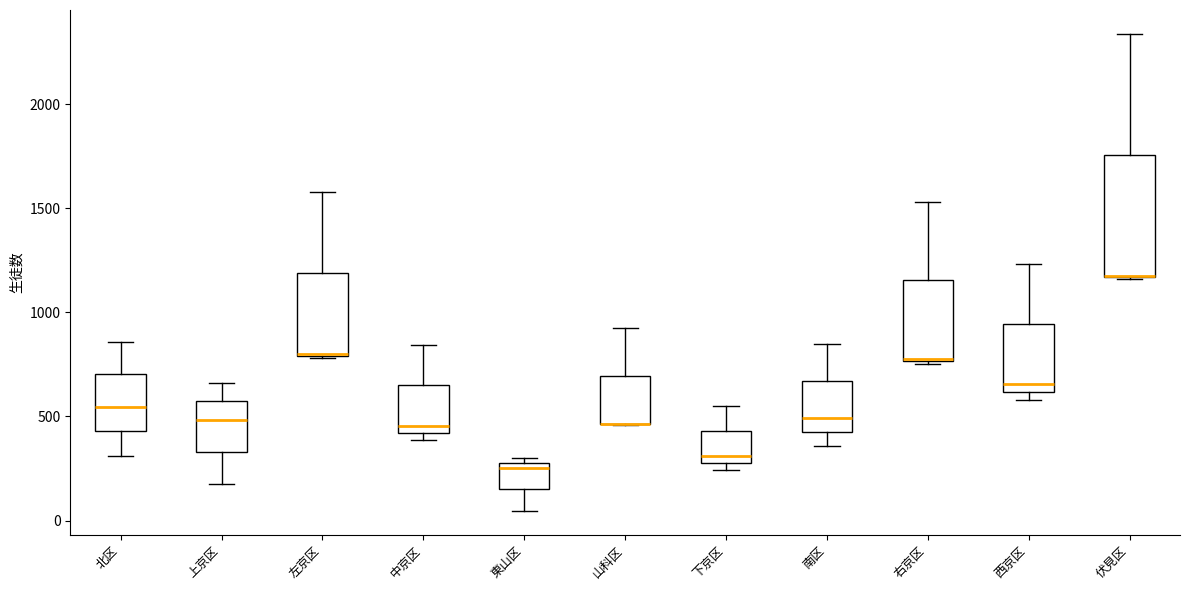

Reading left to right, transcribe this box plot: for each box, give where its median line is, the range the box spans, and where its two whiskers end, as read against the y-axis. The values are not printed on the chart, so give them approximately, as read against the axis.

北区: median 550, box 450 to 700, whiskers 300 to 850
上京区: median 500, box 350 to 550, whiskers 200 to 650
左京区: median 800 (drawn on the box's lower edge), box 800 to 1200, whiskers 800 to 1600
中京区: median 450, box 400 to 650, whiskers 400 (just below the box's lower edge) to 850
東山区: median 250, box 150 to 300, whiskers 50 to 300 (just above the box's upper edge)
山科区: median 450 (drawn on the box's lower edge), box 450 to 700, whiskers 450 to 950
下京区: median 300 (just above the box's lower edge), box 300 to 450, whiskers 250 to 550
南区: median 500, box 400 to 650, whiskers 350 to 850
右京区: median 800, box 750 to 1150, whiskers 750 to 1550
西京区: median 650, box 600 to 950, whiskers 600 (just below the box's lower edge) to 1250
伏見区: median 1200 (drawn on the box's lower edge), box 1150 to 1750, whiskers 1150 to 2350